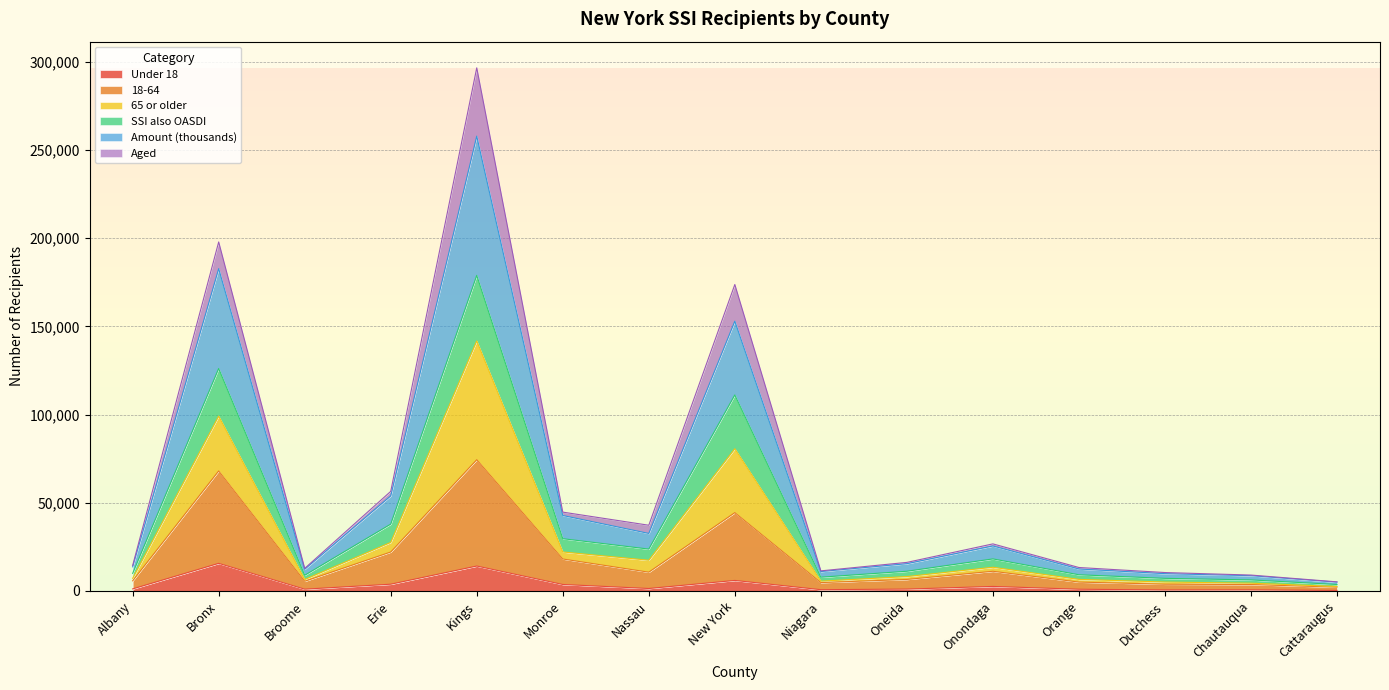

At which category is the sum across all series the highest?

Kings